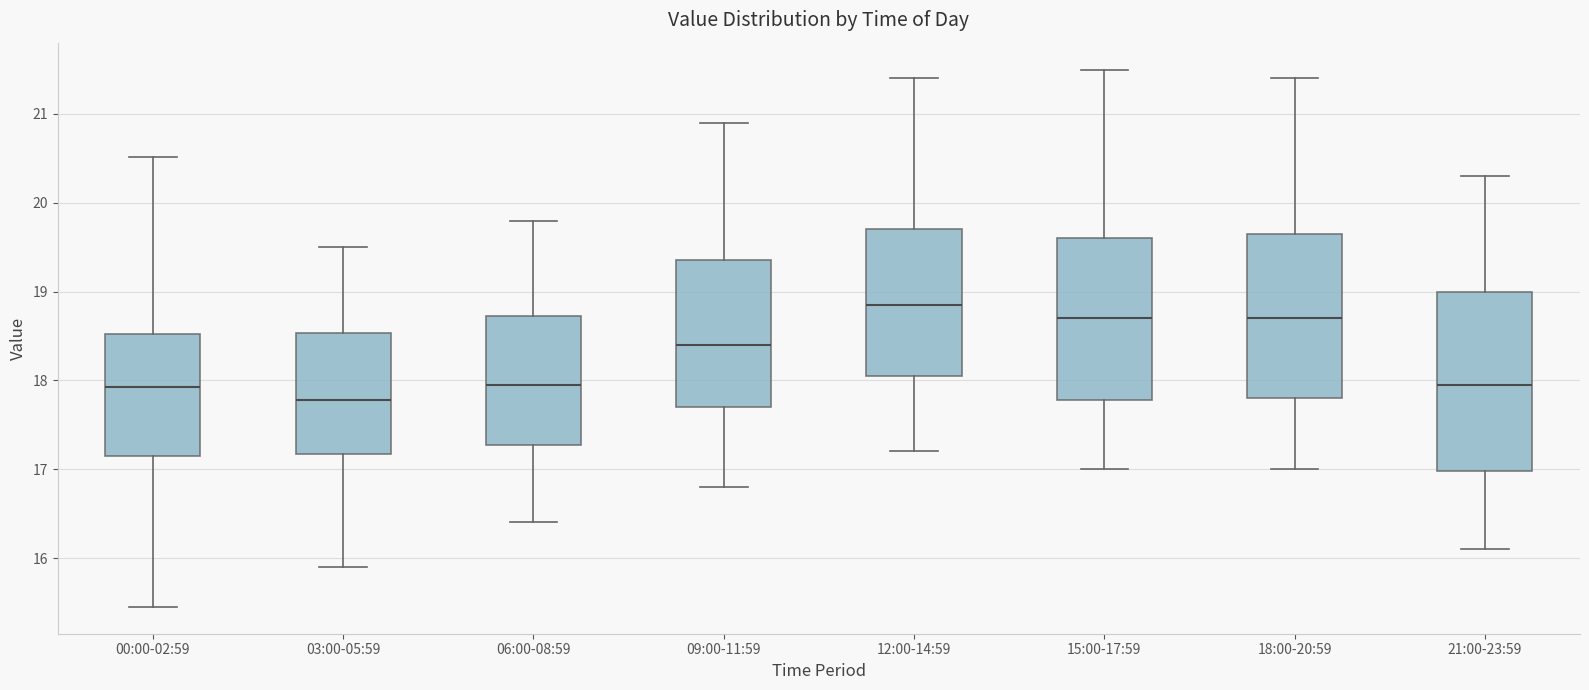

Reading left to right, transcribe this box plot: for each box, give where its median line is, the range the box spans, and where its two whiskers end, as read against the y-axis. The values are not printed on the chart, so give them approximately, as read against the axis.

00:00-02:59: median 17.9, box 17.2 to 18.5, whiskers 15.5 to 20.5
03:00-05:59: median 17.8, box 17.2 to 18.5, whiskers 15.9 to 19.5
06:00-08:59: median 18.0, box 17.3 to 18.7, whiskers 16.4 to 19.8
09:00-11:59: median 18.4, box 17.7 to 19.4, whiskers 16.8 to 20.9
12:00-14:59: median 18.9, box 18.1 to 19.7, whiskers 17.2 to 21.4
15:00-17:59: median 18.7, box 17.8 to 19.6, whiskers 17.0 to 21.5
18:00-20:59: median 18.7, box 17.8 to 19.7, whiskers 17.0 to 21.4
21:00-23:59: median 18.0, box 17.0 to 19.0, whiskers 16.1 to 20.3